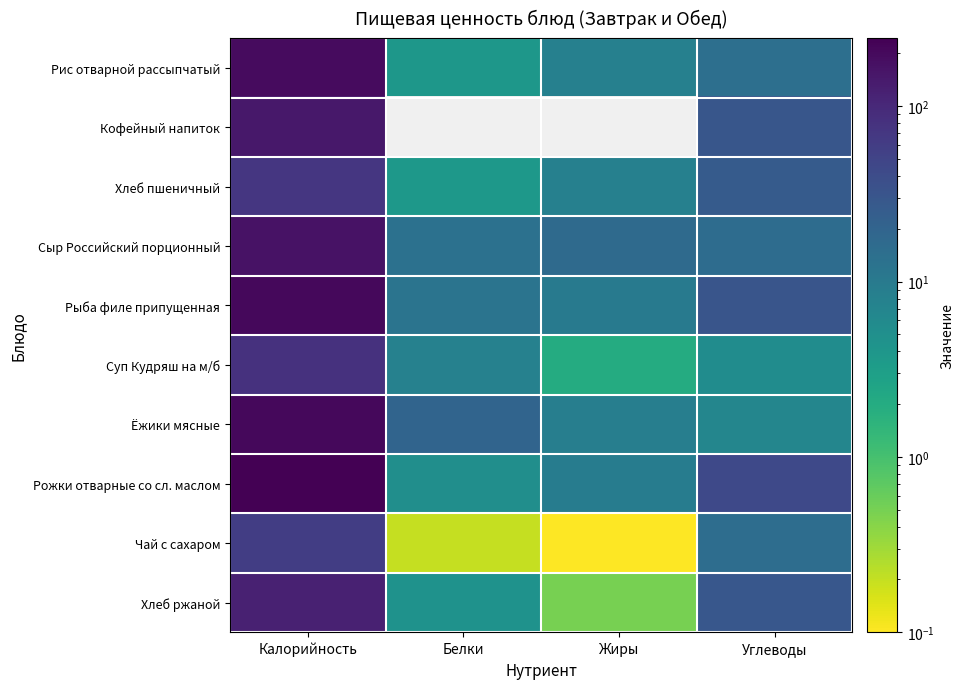

Reading right to left, transcribe all the data shown in this chart.

Рис отварной рассыпчатый: Углеводы=14.0	Жиры=8.1	Белки=4.0	Калорийность=195.0
Кофейный напиток: Углеводы=30.6	Жиры=0.0	Белки=0.0	Калорийность=148.0
Хлеб пшеничный: Углеводы=26.0	Жиры=8.1	Белки=3.8	Калорийность=71.0
Сыр Российский порционный: Углеводы=15.5	Жиры=16.3	Белки=13.5	Калорийность=165.0
Рыба филе припущенная: Углеводы=30.9	Жиры=9.8	Белки=12.3	Калорийность=209.0
Суп Кудряш на м/б: Углеводы=5.5	Жиры=2.0	Белки=8.0	Калорийность=80.6
Ёжики мясные: Углеводы=6.9	Жиры=8.6	Белки=19.6	Калорийность=205.0
Рожки отварные со сл. маслом: Углеводы=43.2	Жиры=9.1	Белки=5.1	Калорийность=244.5
Чай с сахаром: Углеводы=15.0	Жиры=0.1	Белки=0.2	Калорийность=60.0
Хлеб ржаной: Углеводы=29.2	Жиры=0.5	Белки=4.6	Калорийность=118.0